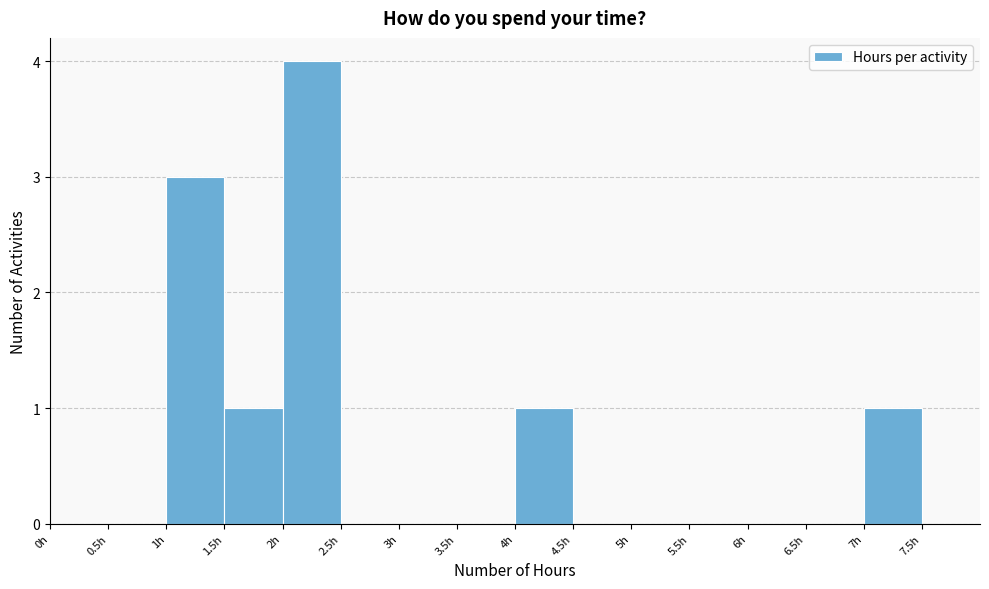

What is the height of the bar covering 1.0 to 1.5 on the x-axis? The values are not printed on the chart, so give them approximately, as read against the axis.

3